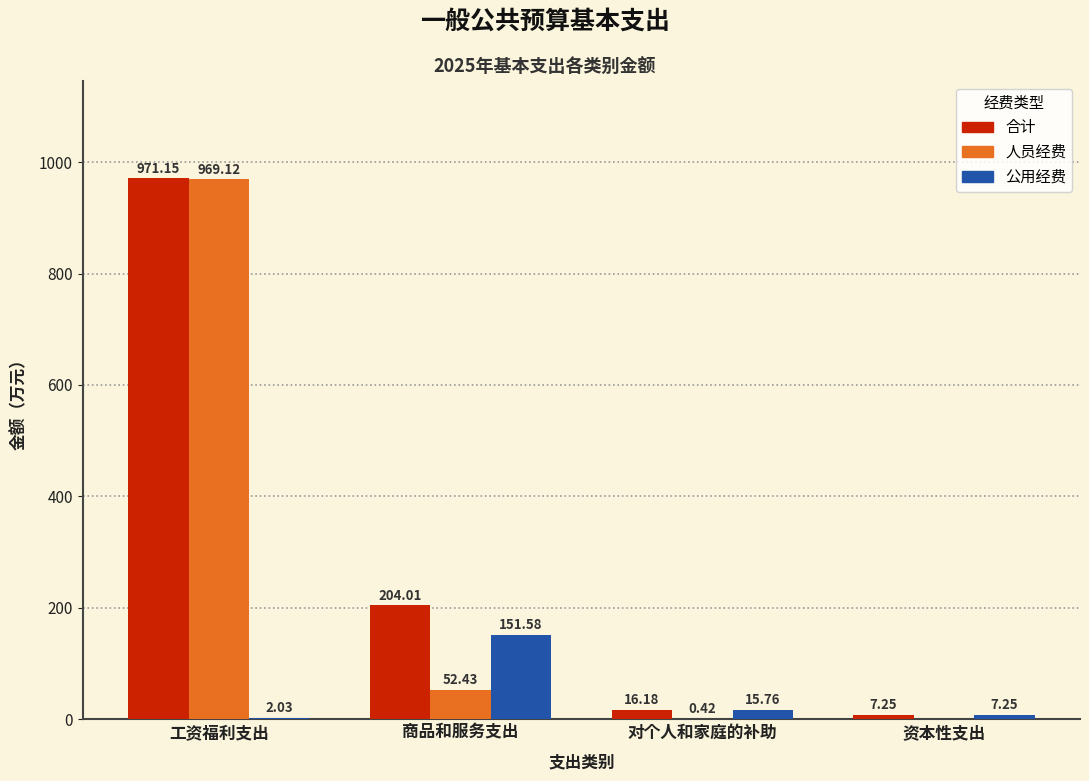

Is the value of 人员经费 at 工资福利支出 greater than the value of 合计 at 资本性支出?

Yes